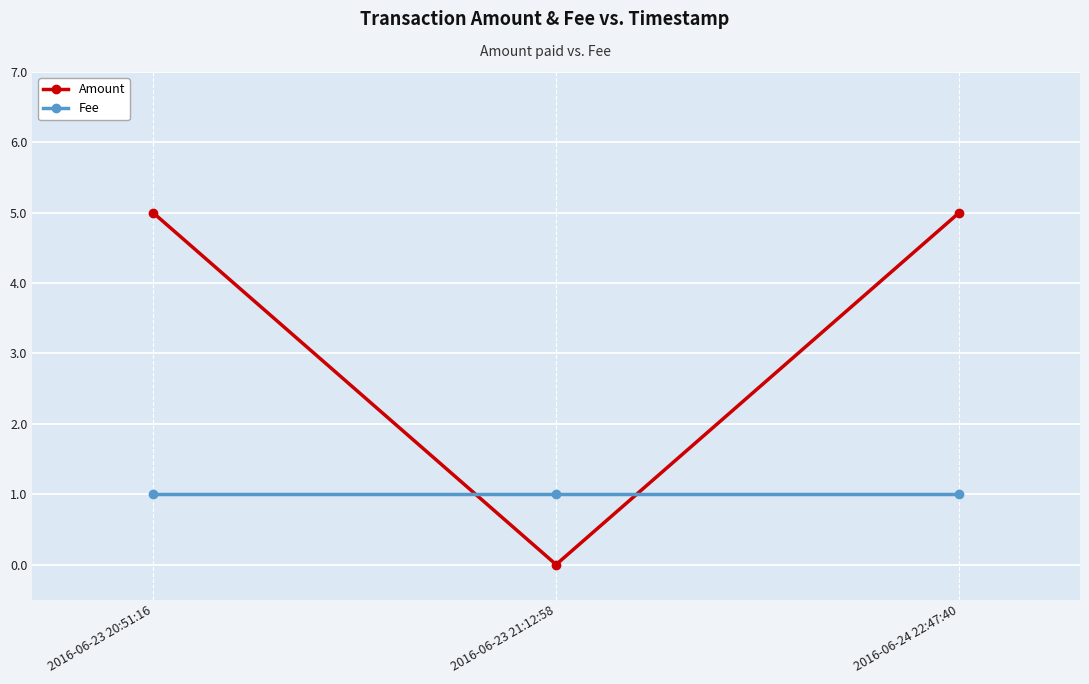

Reading left to right, list all the values displayed in this chart.

Amount: 2016-06-23 20:51:16=5	2016-06-23 21:12:58=0	2016-06-24 22:47:40=5
Fee: 2016-06-23 20:51:16=1	2016-06-23 21:12:58=1	2016-06-24 22:47:40=1